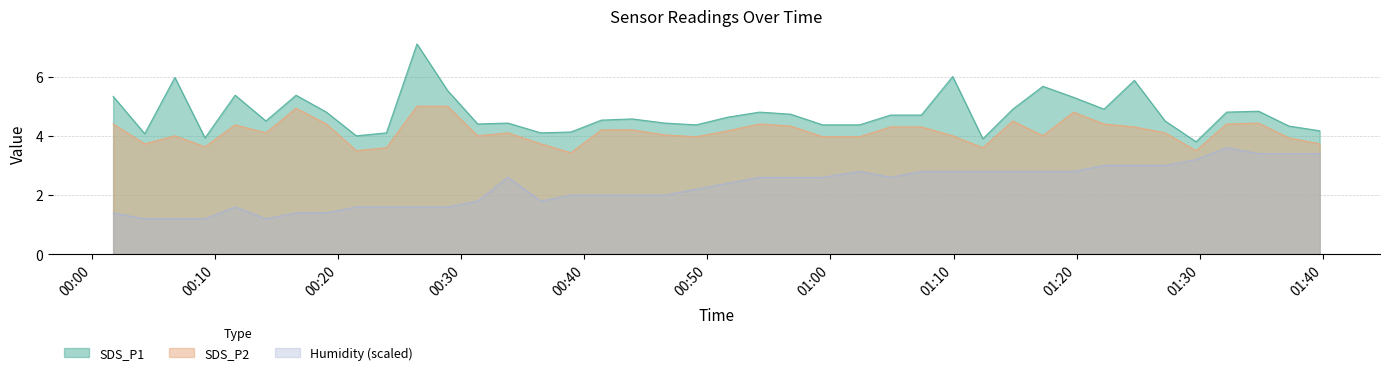

Which category has the lowest value across all series?

2023/07/10 00:04:15